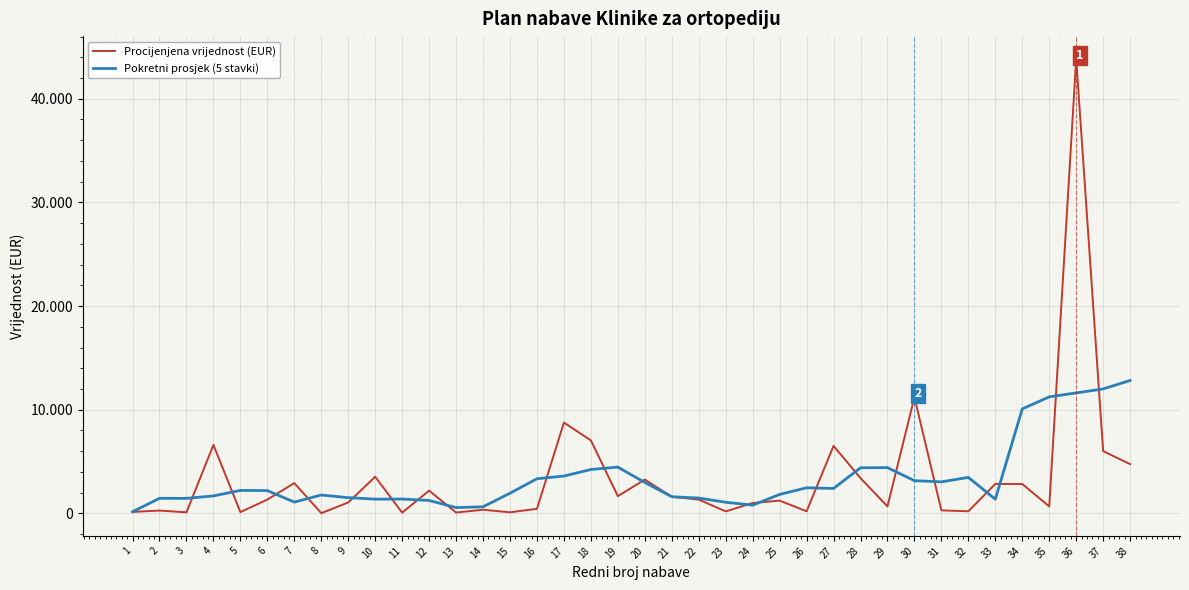

What is the minimum value shown in the chart?

20